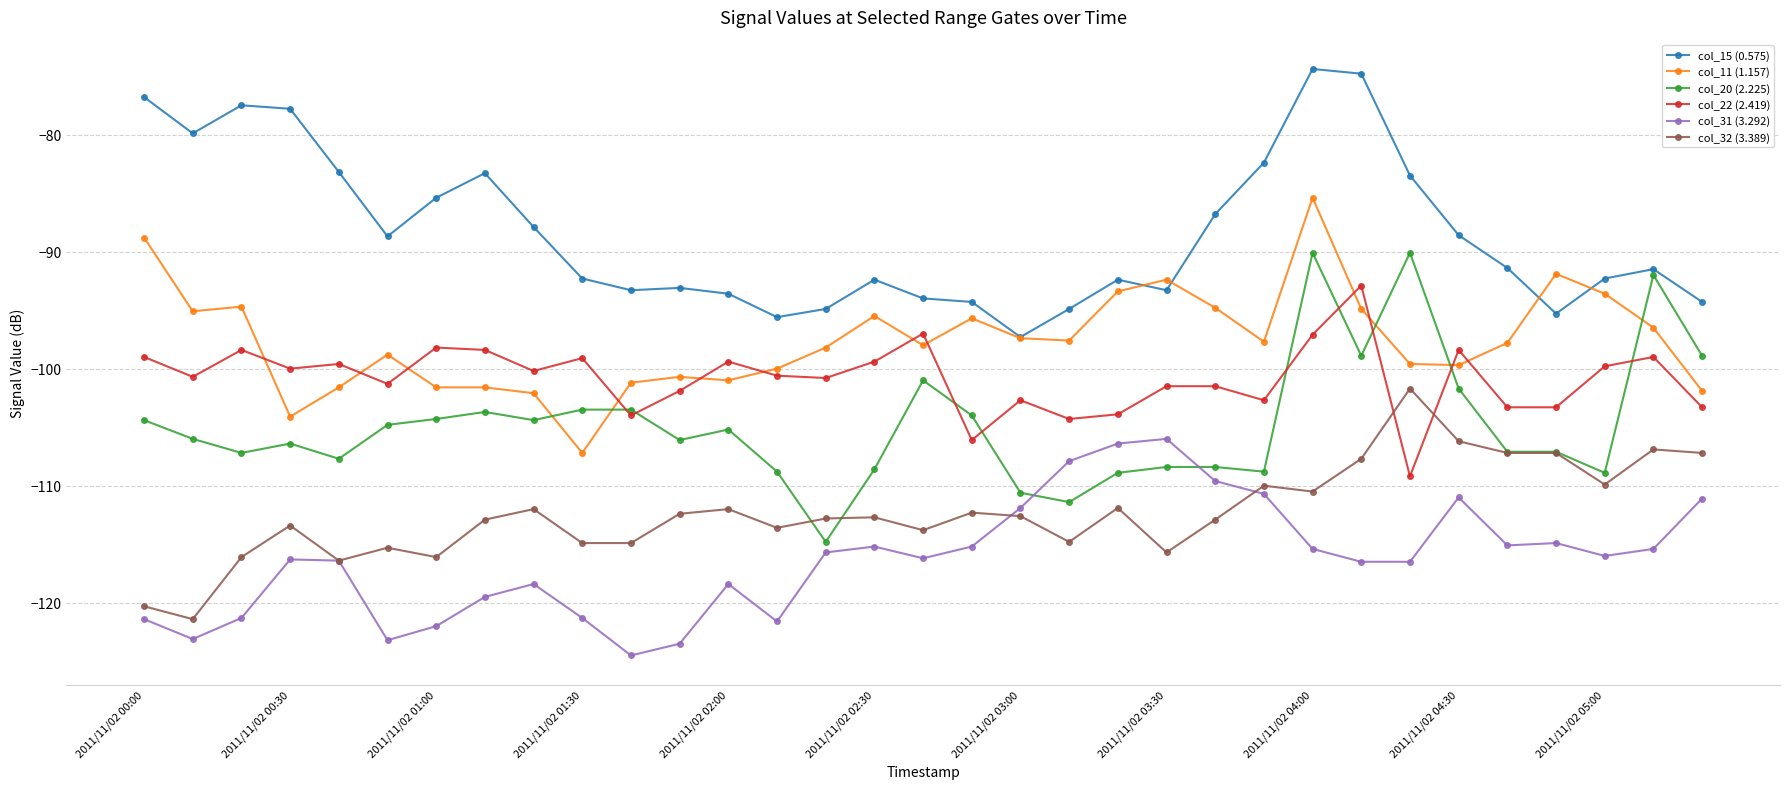

True or false: col_31 (3.292) has more than 1 interior local peaks.

True